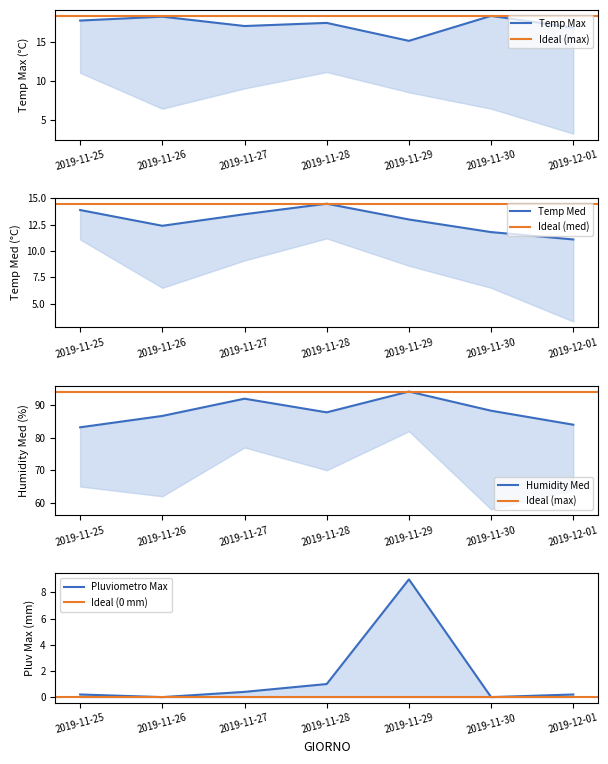

What is the difference between the second highest and second lowest values in the Temp Max (°C) series?

1.4